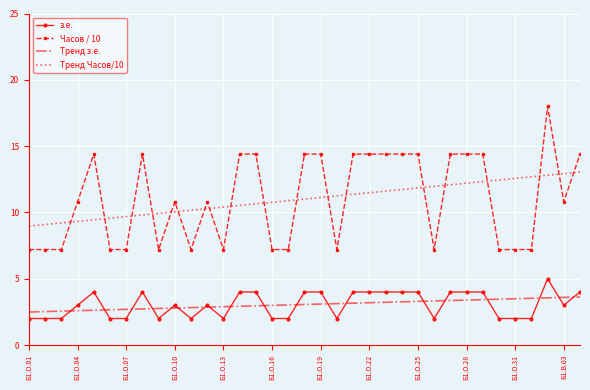

What is the greatest value displayed?

18.0